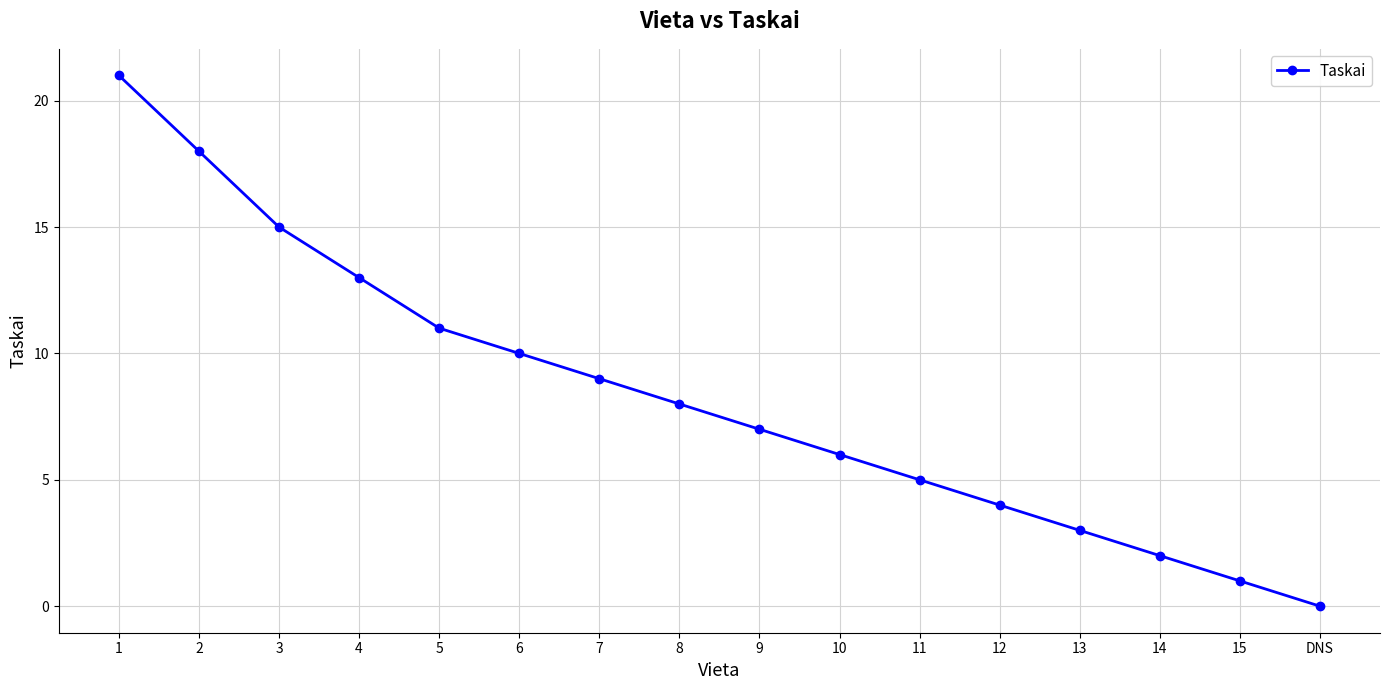

Between 3 and 15, which is larger?

3